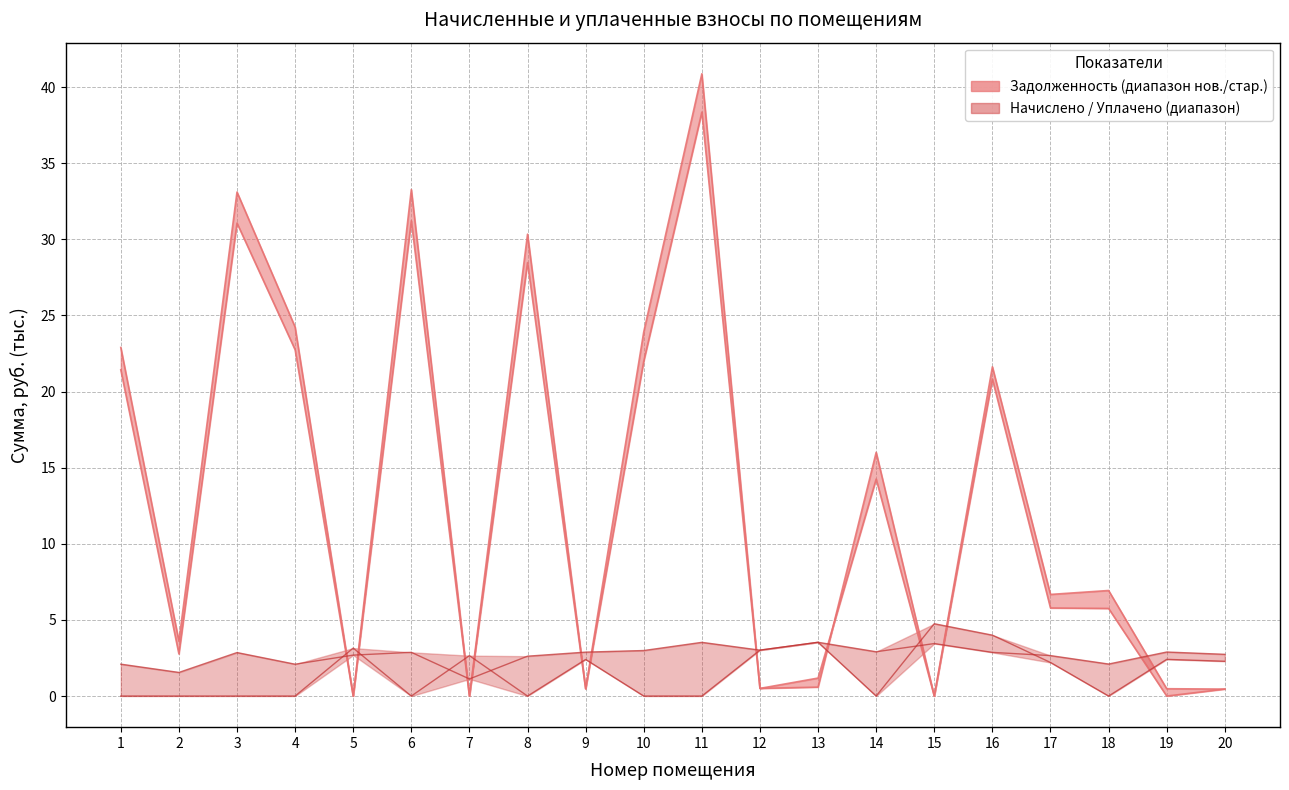

What is the difference between the second highest and minimum values in the zadolzhennost_old series?

31.2